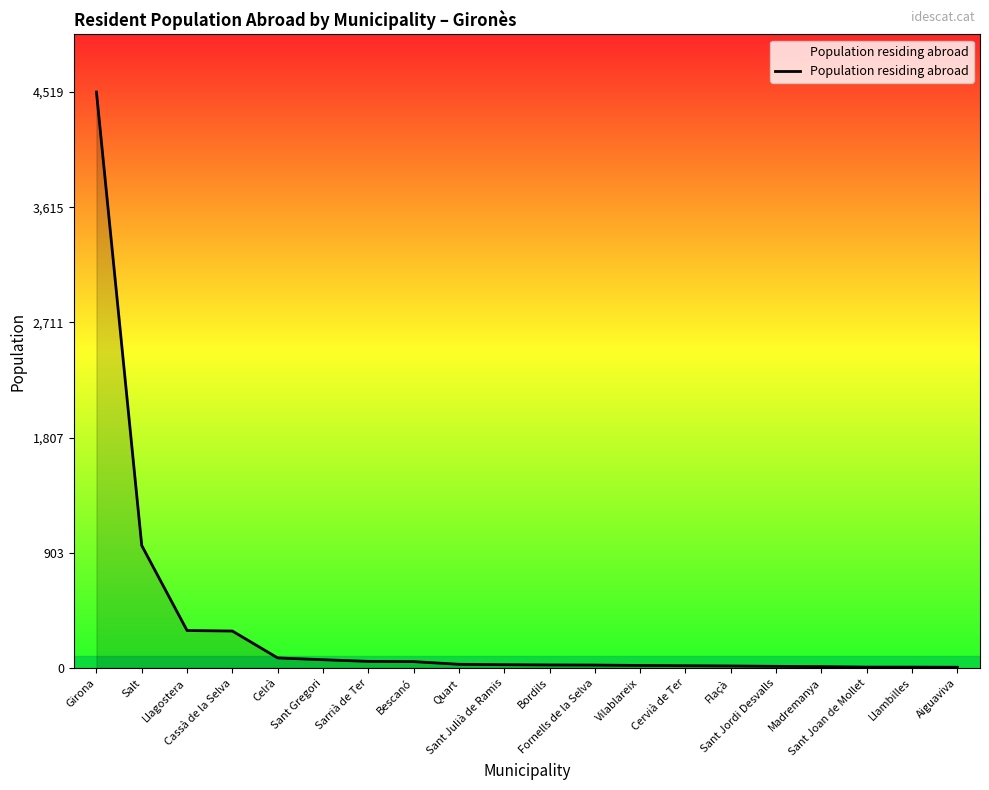

What value does the data have at Cassà de la Selva, to the nearest 100?

300